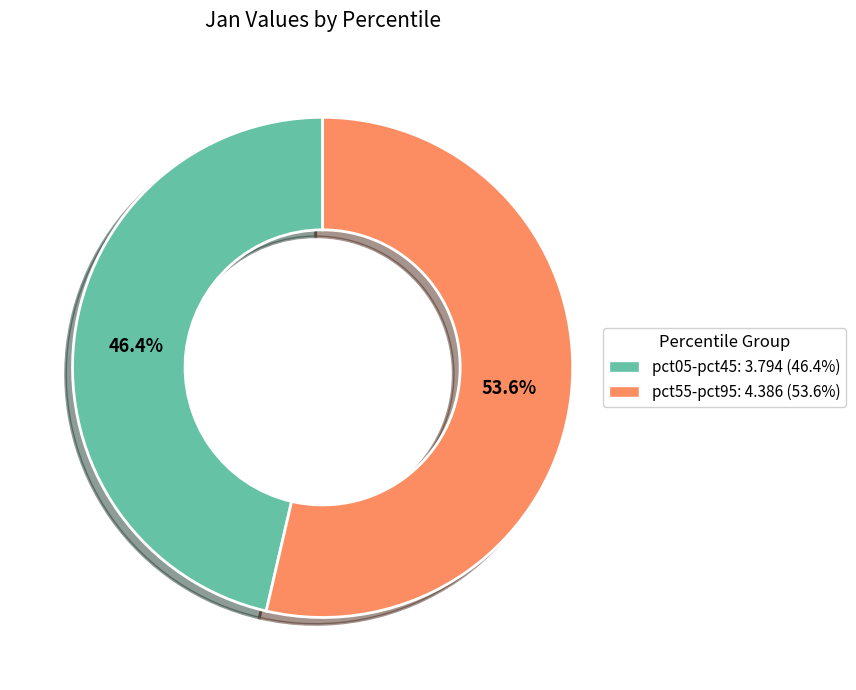

Does any single category account for the majority?

Yes